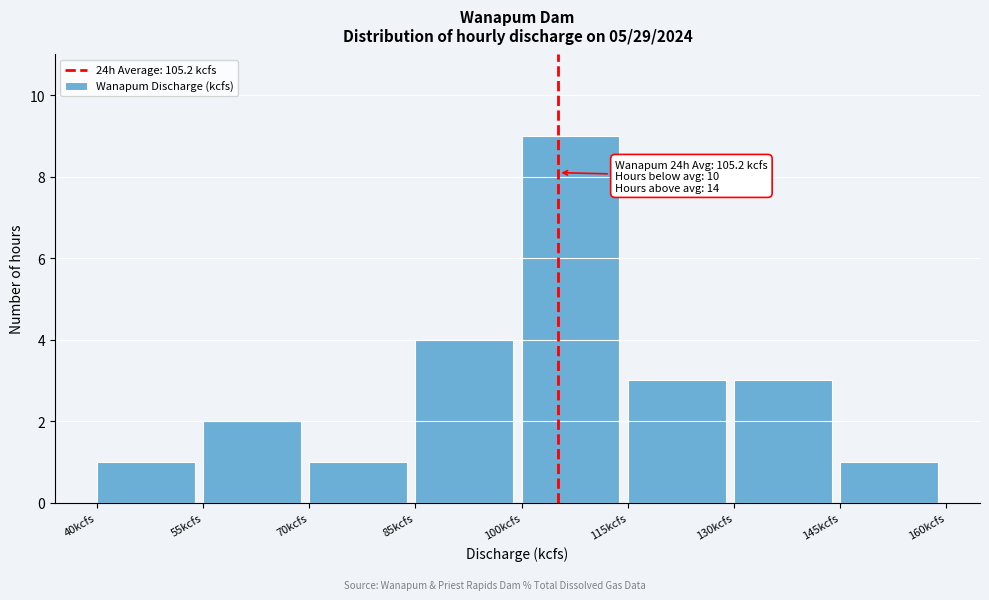

Over which range of the x-axis is the bar tallest?

100 to 115